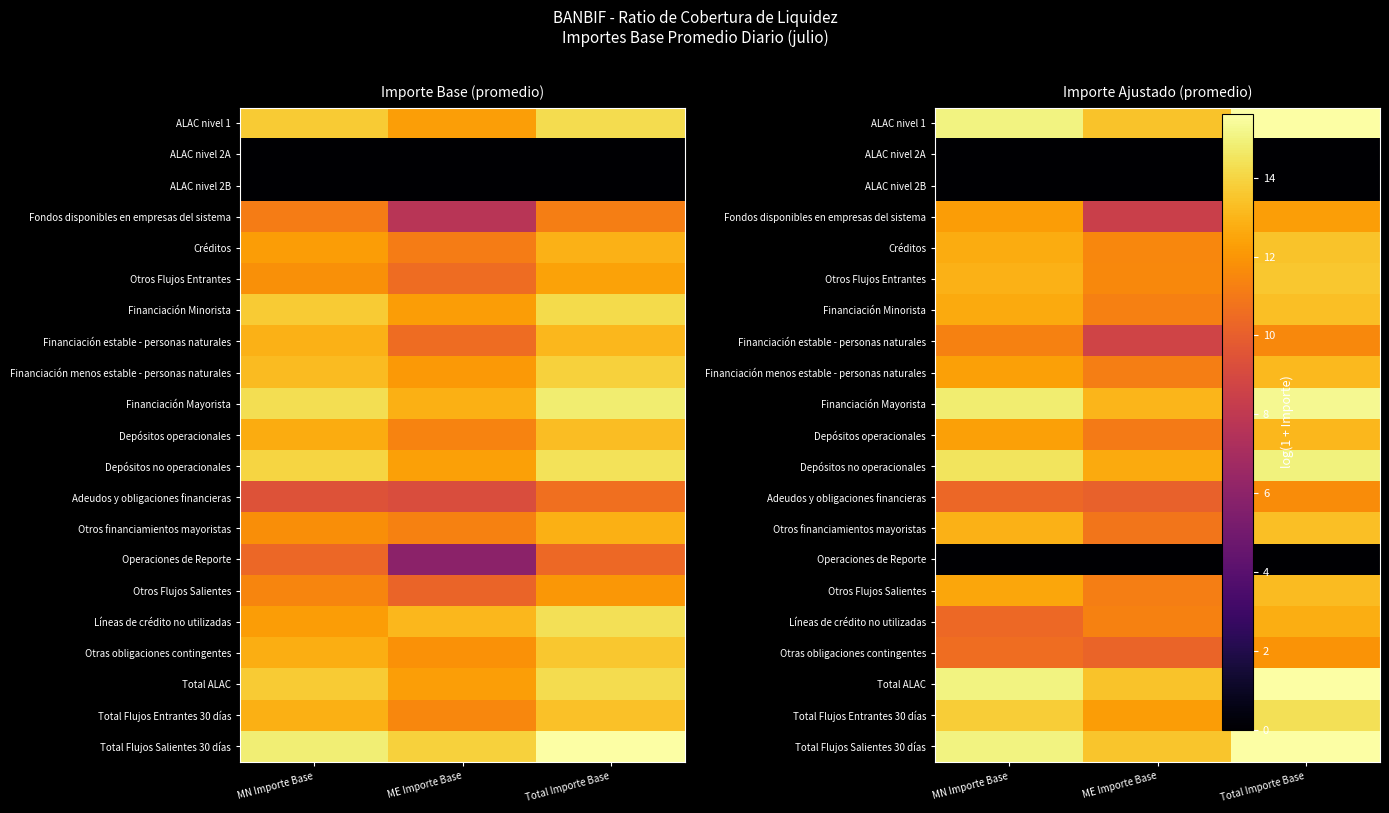

What is the average value of the Créditos series?

12.6